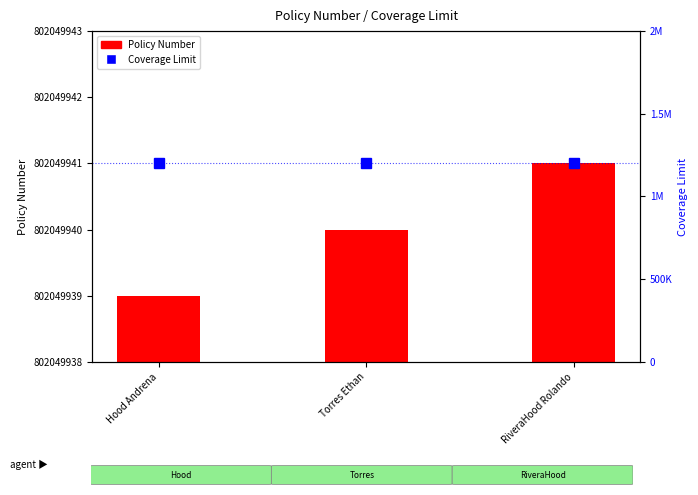

What is the total value across all series at RiveraHood Rolando?

1200003